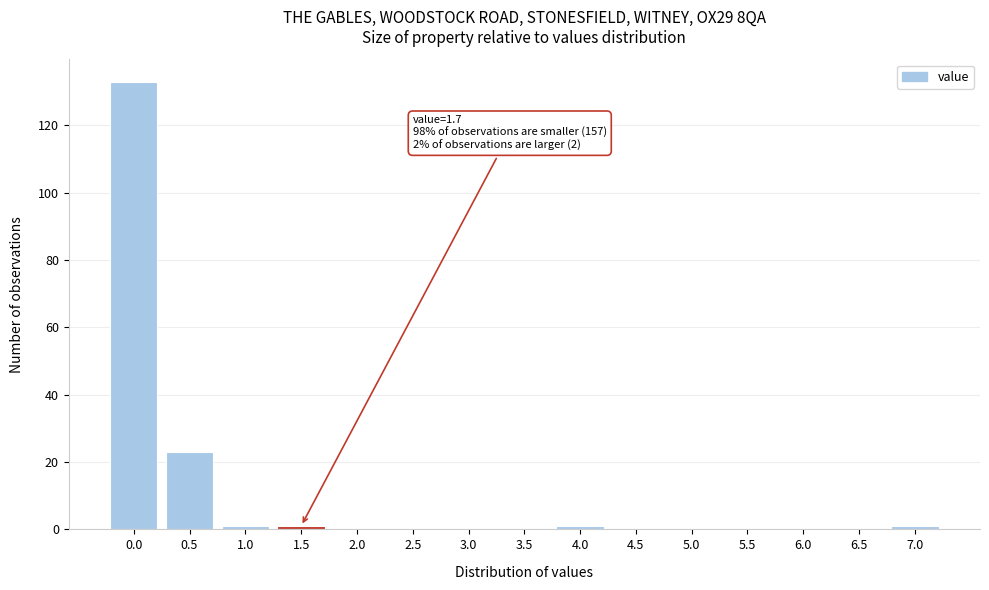

Reading left to right, extract all data points from this chart.

0.0=133	0.5=23	1.0=1	1.5=1	2.0=0	2.5=0	3.0=0	3.5=0	4.0=1	4.5=0	5.0=0	5.5=0	6.0=0	6.5=0	7.0=1